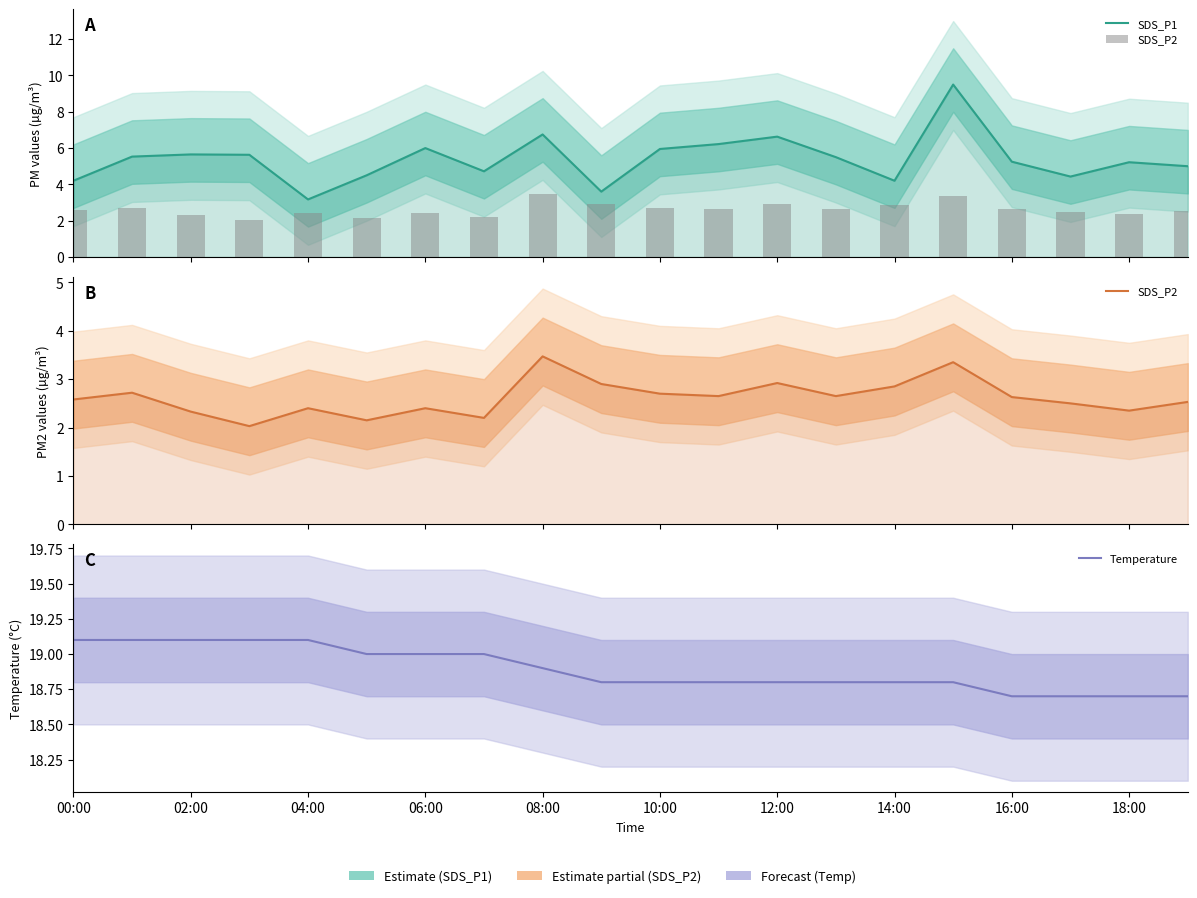

How many Temperature values are between 18 and 19?

15